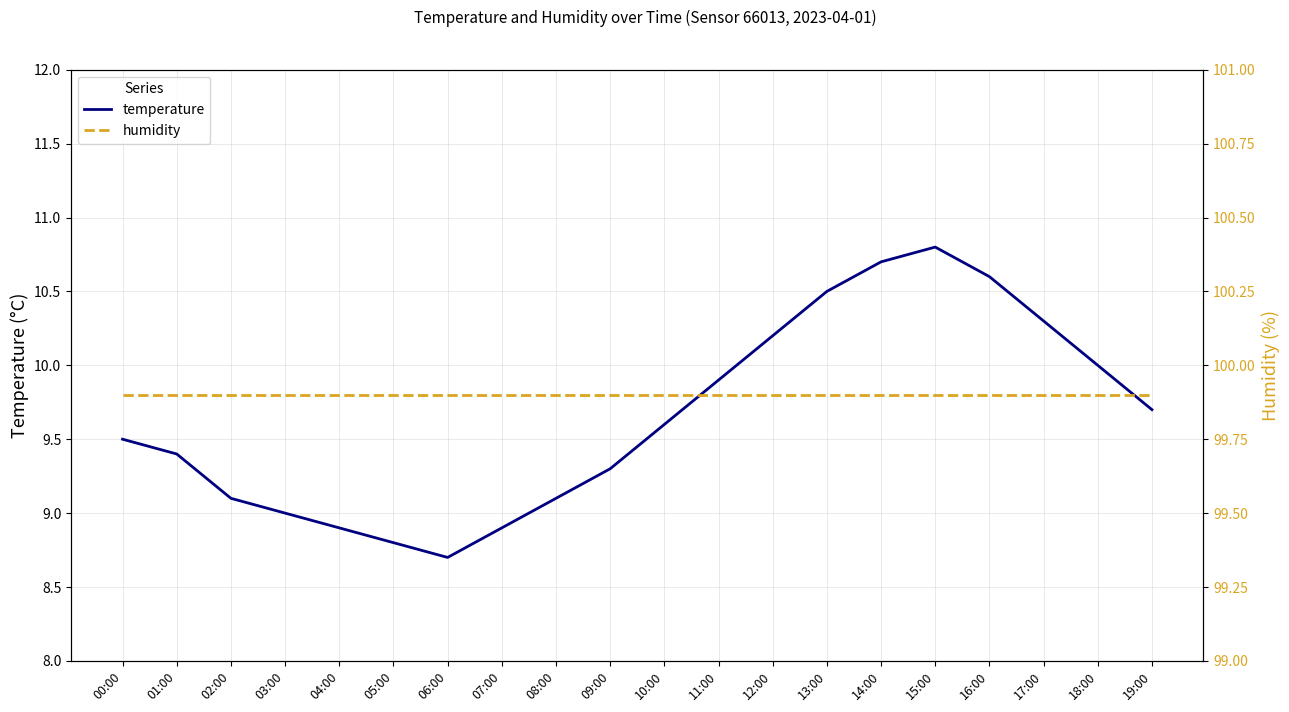

At which label does temperature first exceed 9?

00:00